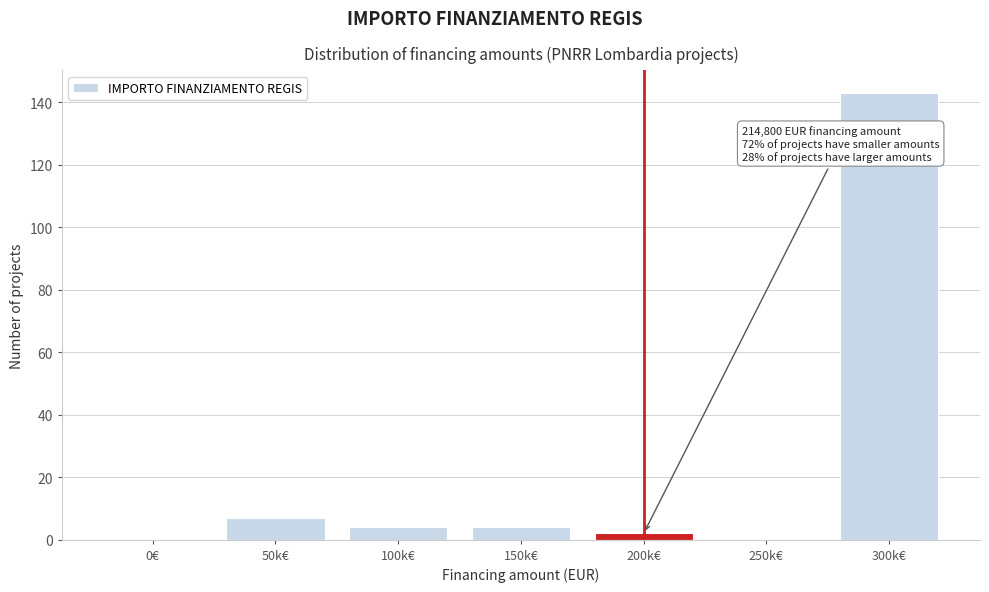

Reading right to left, extract all data points from this chart.

300k€=143	250k€=0	200k€=2	150k€=4	100k€=4	50k€=7	0€=0